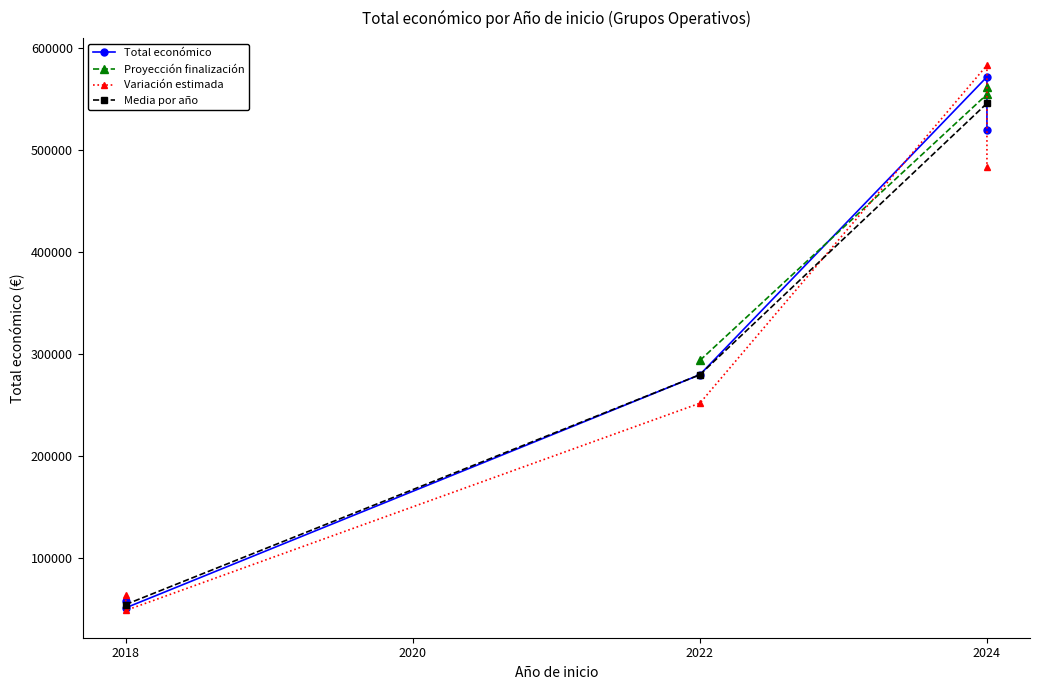

Rank the categories by value from lowest to highest.

2018, 2018, 2022, 2024, 2024